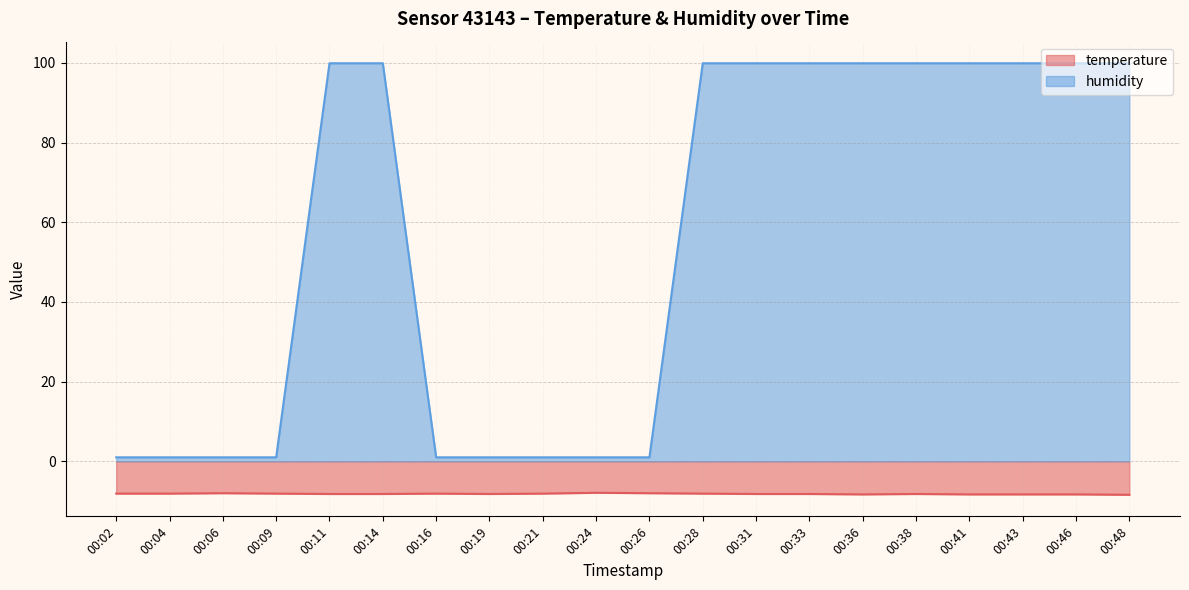

Where does the humidity series first go above 99?

00:11